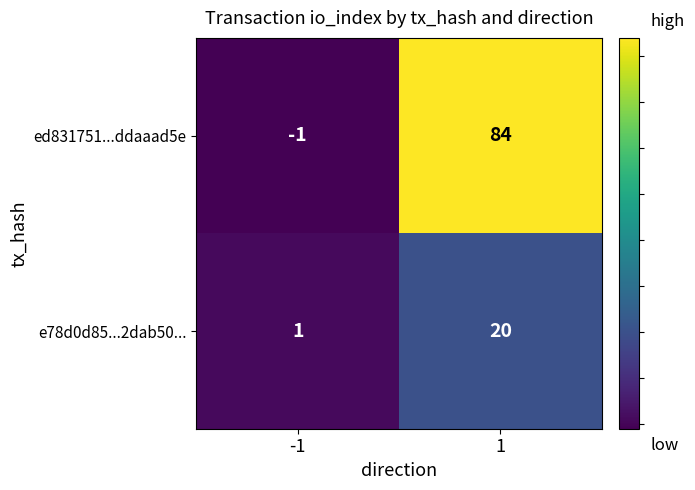

Which category has the highest value across all series?

1